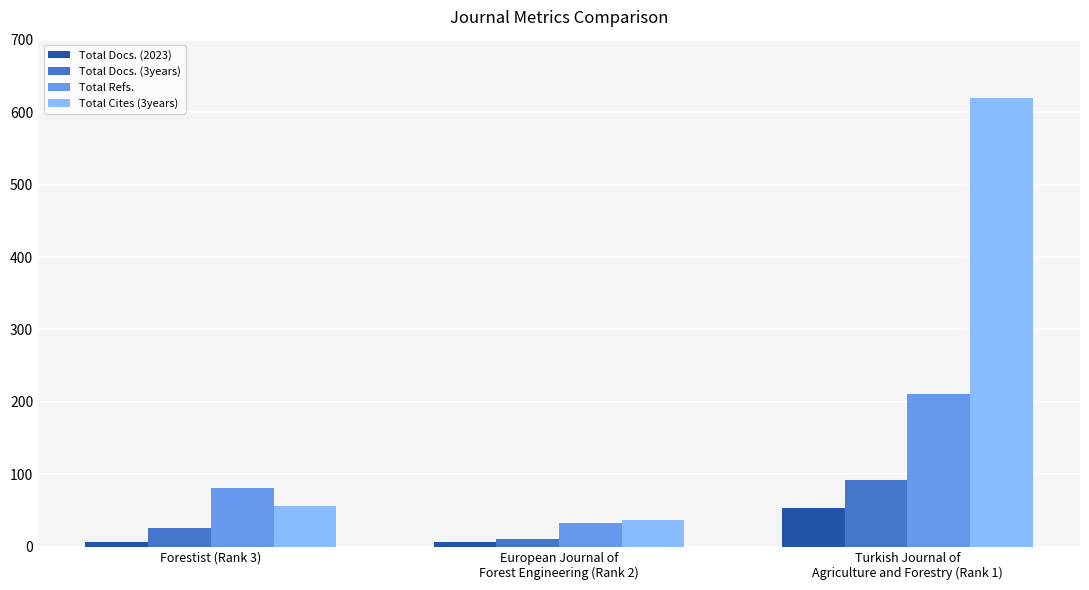

Count the Total Docs. (3years) values in the range 11 to 92.

3